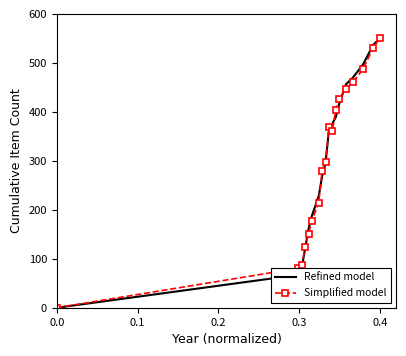

What are all the series names shown in the legend?

Refined model, Simplified model